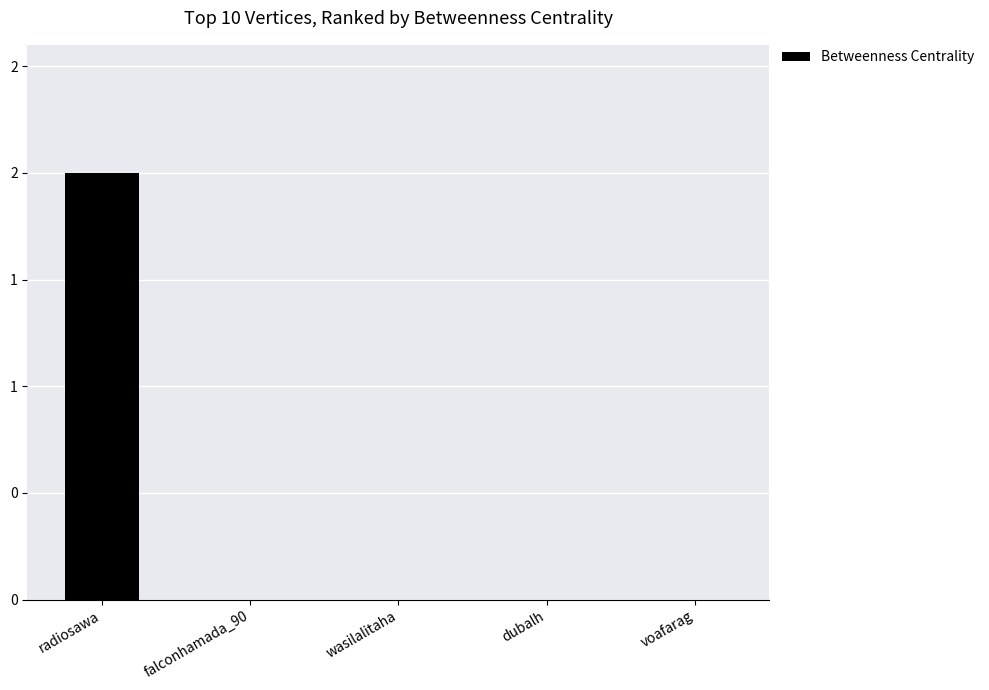

Reading left to right, what are all the values shown in this chart?

2	0	0	0	0